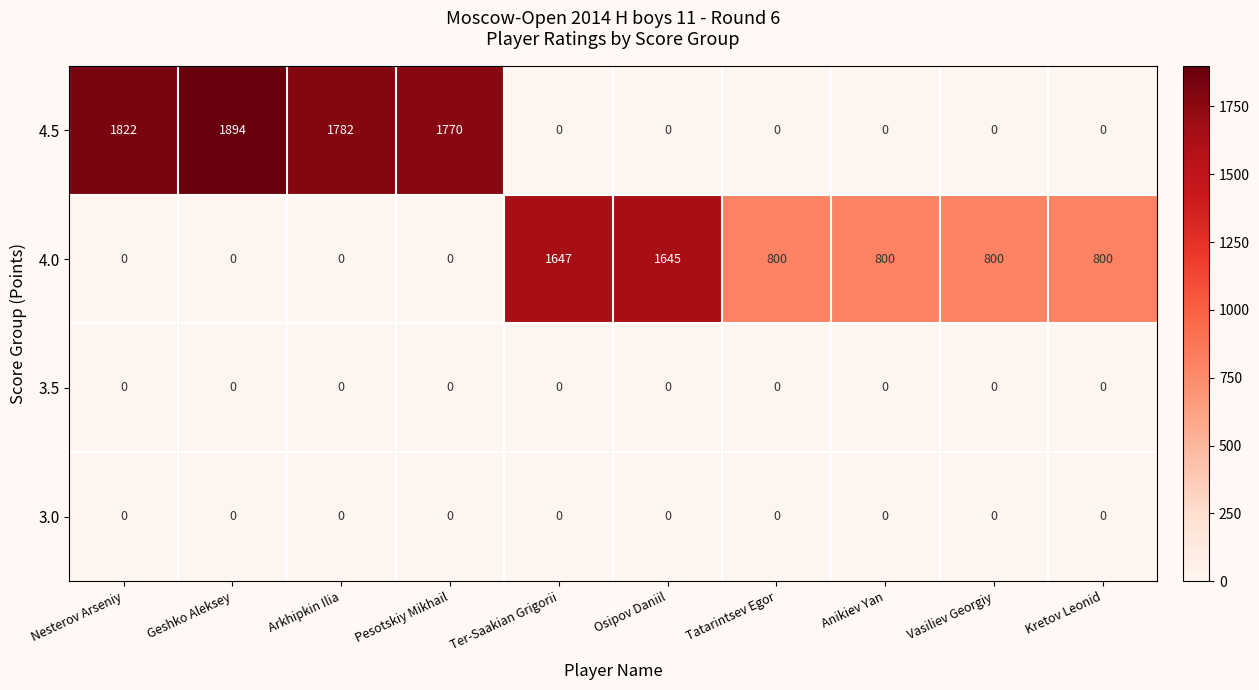

What is the difference between the maximum and minimum values in the 4.0 series?

1647